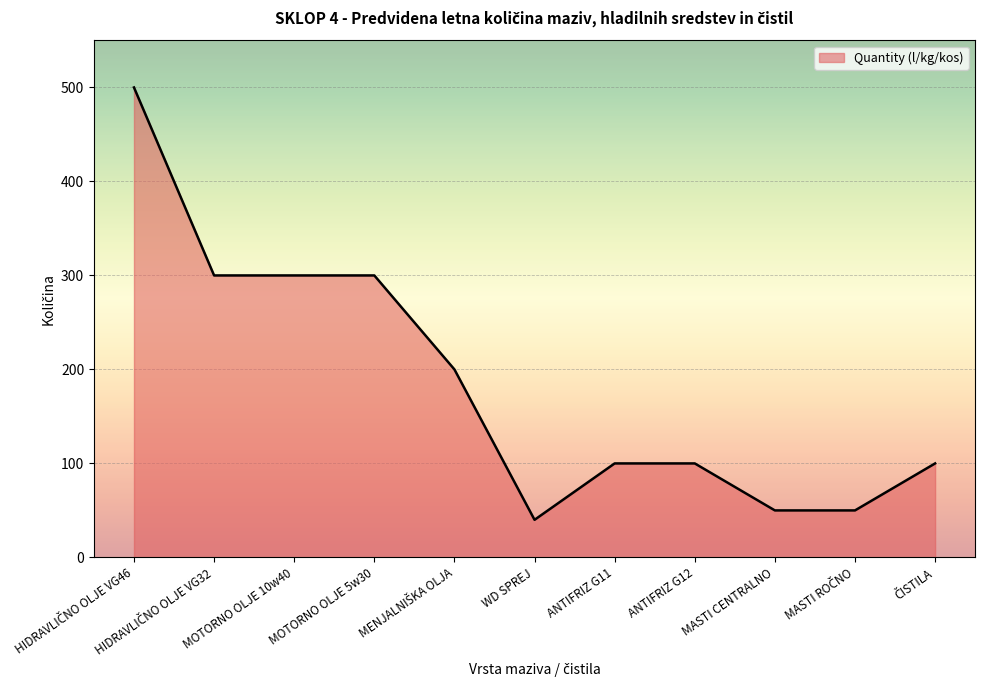

What is the sum of all values?

2040